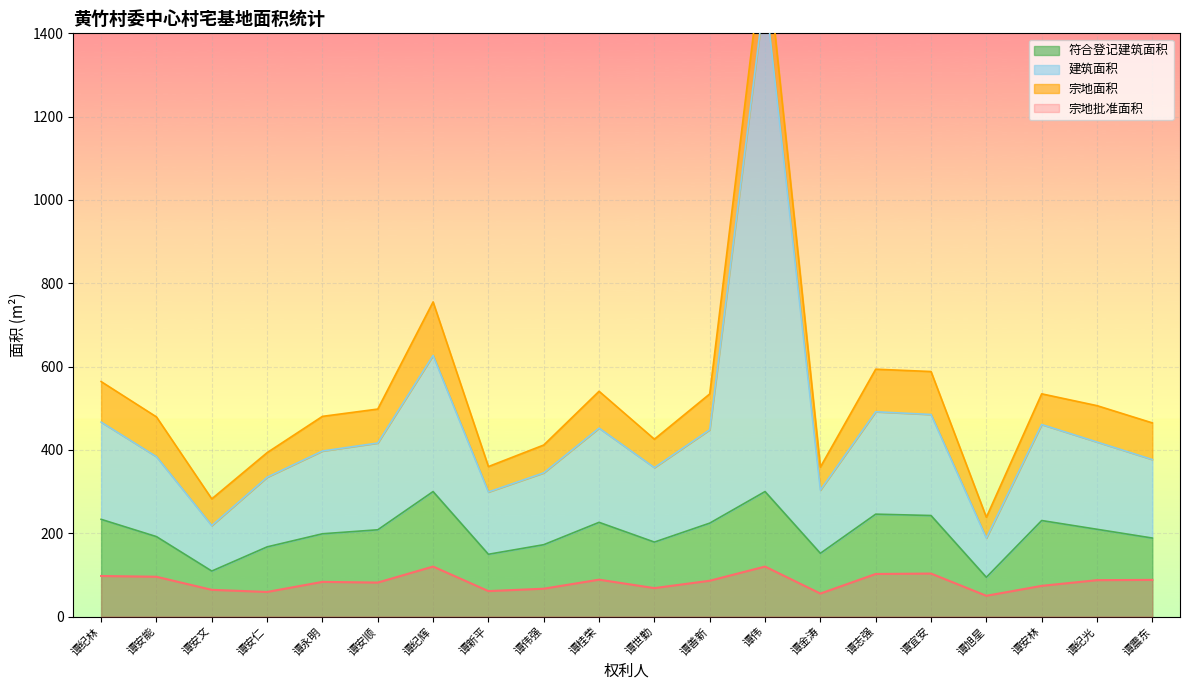

Is it true that 符合登记建筑面积 equals 286.4 at 谭纪光?

False